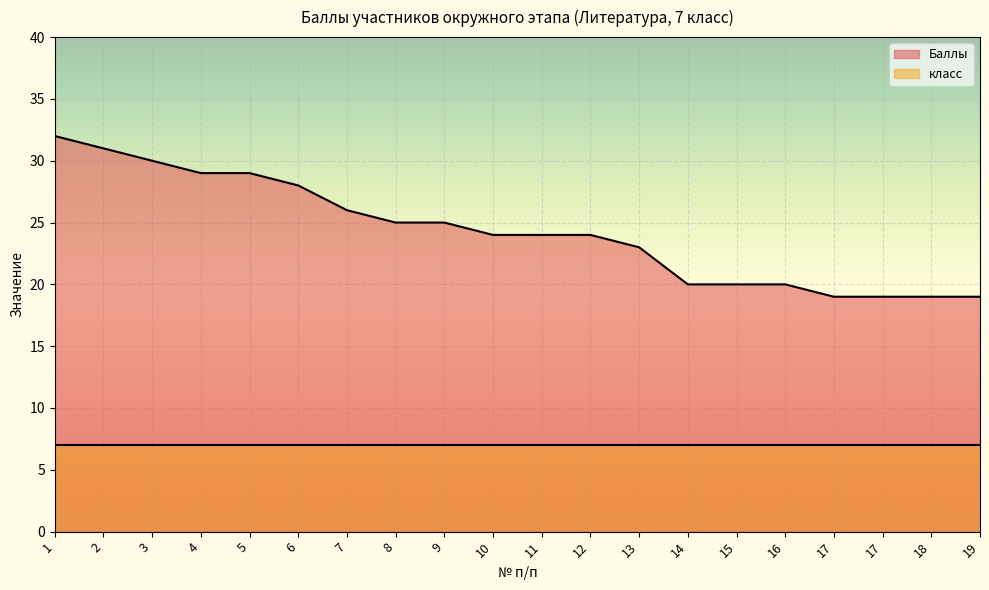

At which label does the data first exceed 24?

1